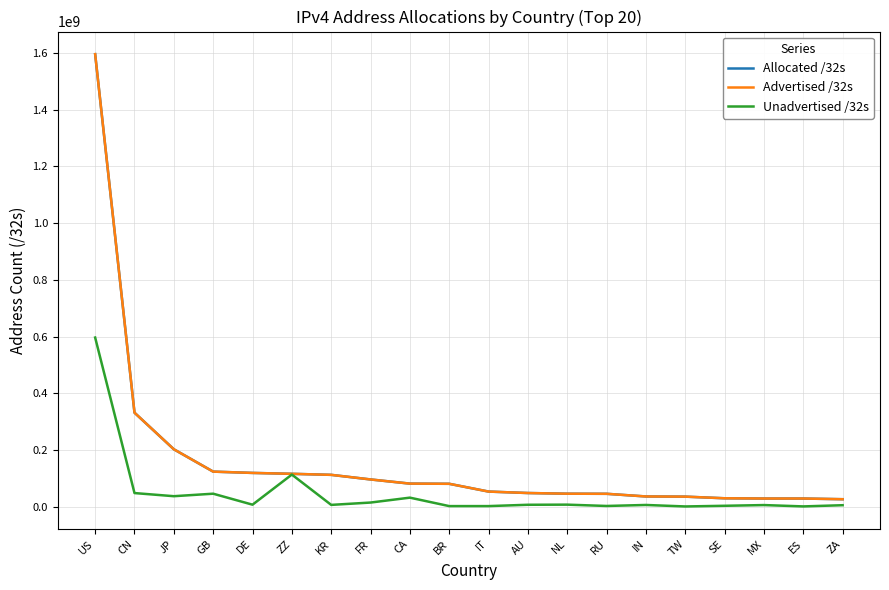

Reading left to right, extract all data points from this chart.

Allocated /32s: US=1595817344	CN=331557120	JP=202501632	GB=123667768	DE=119117568	ZZ=115941448	KR=112311040	FR=96085040	CA=81385216	BR=80754176	IT=53321792	AU=48227584	NL=45810912	RU=45472512	IN=36094208	TW=35456256	SE=29714344	MX=28775680	ES=28763456	ZA=26393856
Advertised /32s: US=1595817344	CN=331557120	JP=202501632	GB=123667768	DE=119117568	ZZ=115941448	KR=112311040	FR=96085040	CA=81385216	BR=80754176	IT=53321792	AU=48227584	NL=45810912	RU=45472512	IN=36094208	TW=35456256	SE=29714344	MX=28775680	ES=28763456	ZA=26393856
Unadvertised /32s: US=596481792	CN=48061184	JP=37011776	GB=45828020	DE=7102208	ZZ=113262920	KR=6377408	FR=14615856	CA=31903744	BR=2080512	IT=2096960	AU=6793860	NL=7218400	RU=2556672	IN=6098880	TW=840704	SE=3203112	MX=5737728	ES=1002816	ZA=5235200